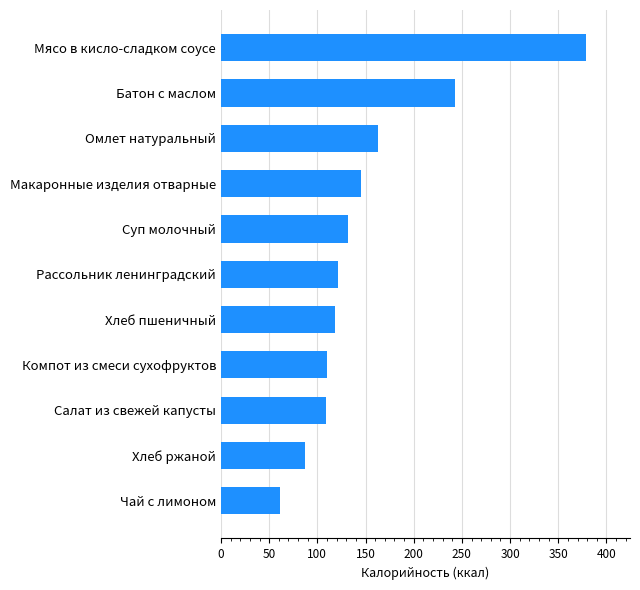

How many values are below 121?

5